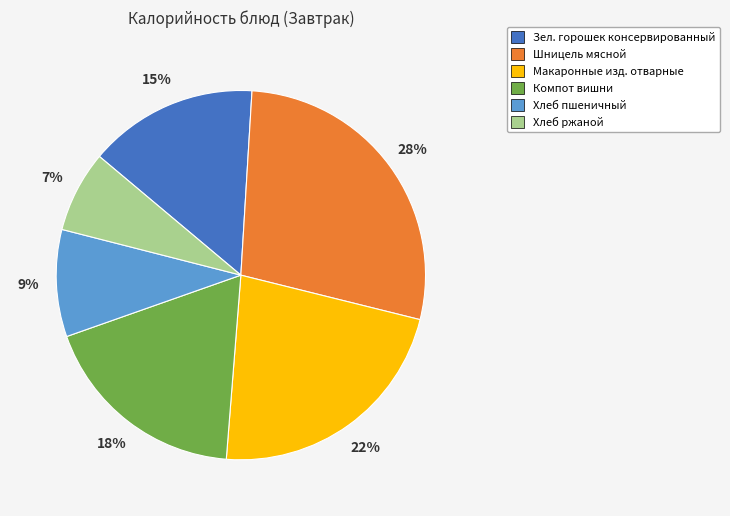

Does Хлеб пшеничный account for over 50% of the chart?

No